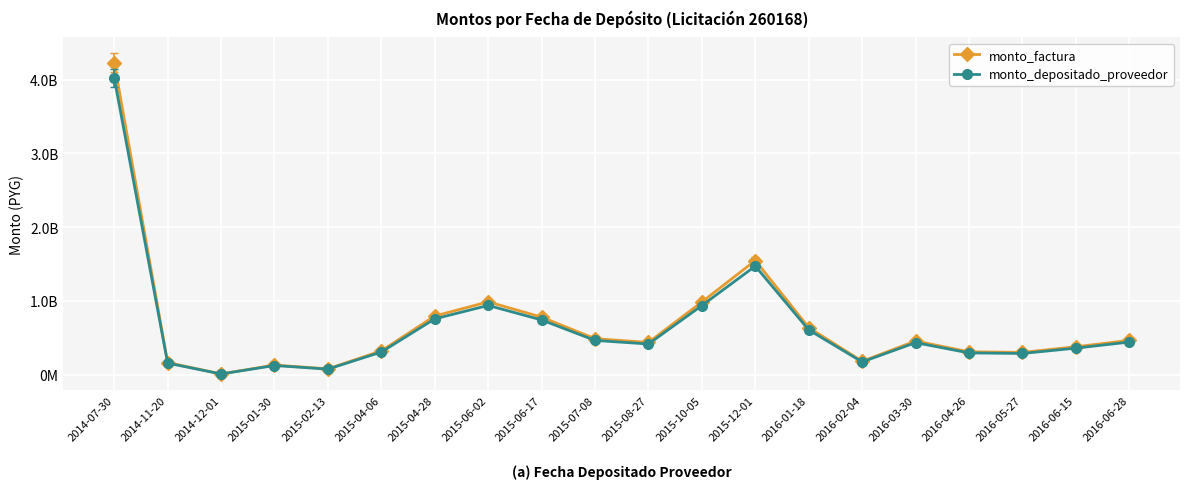

Is this an area chart (filled region under the line)?

No